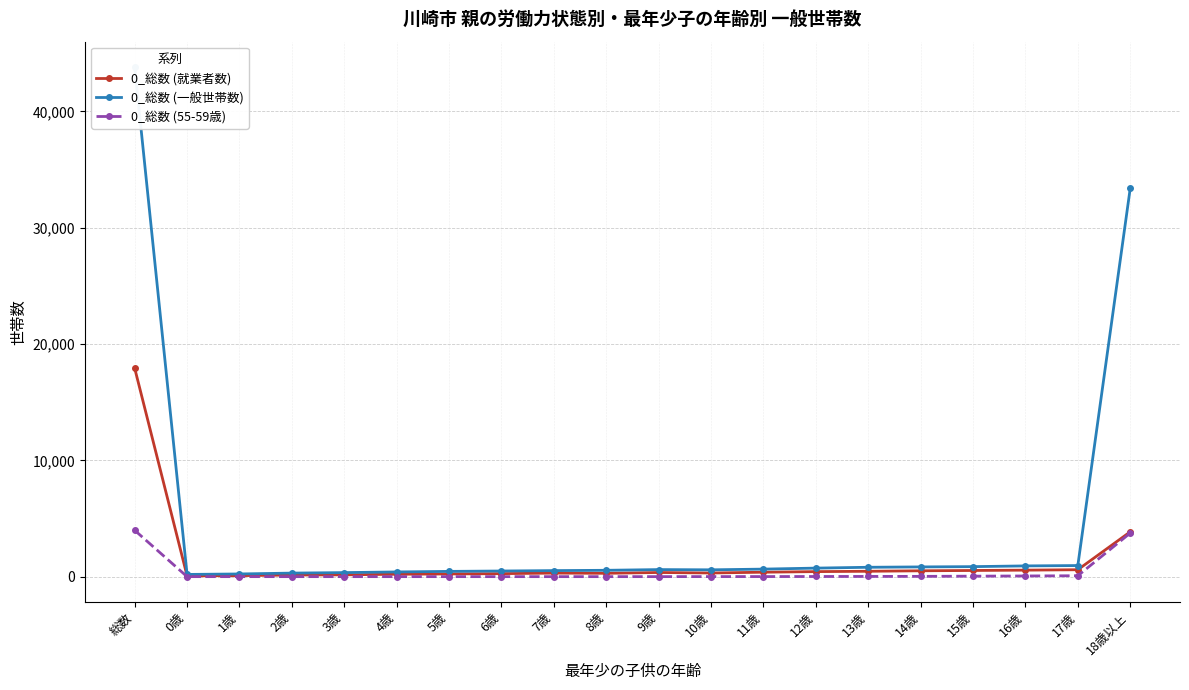

At which label does 0_総数 (就業者数) first exceed 356?

総数